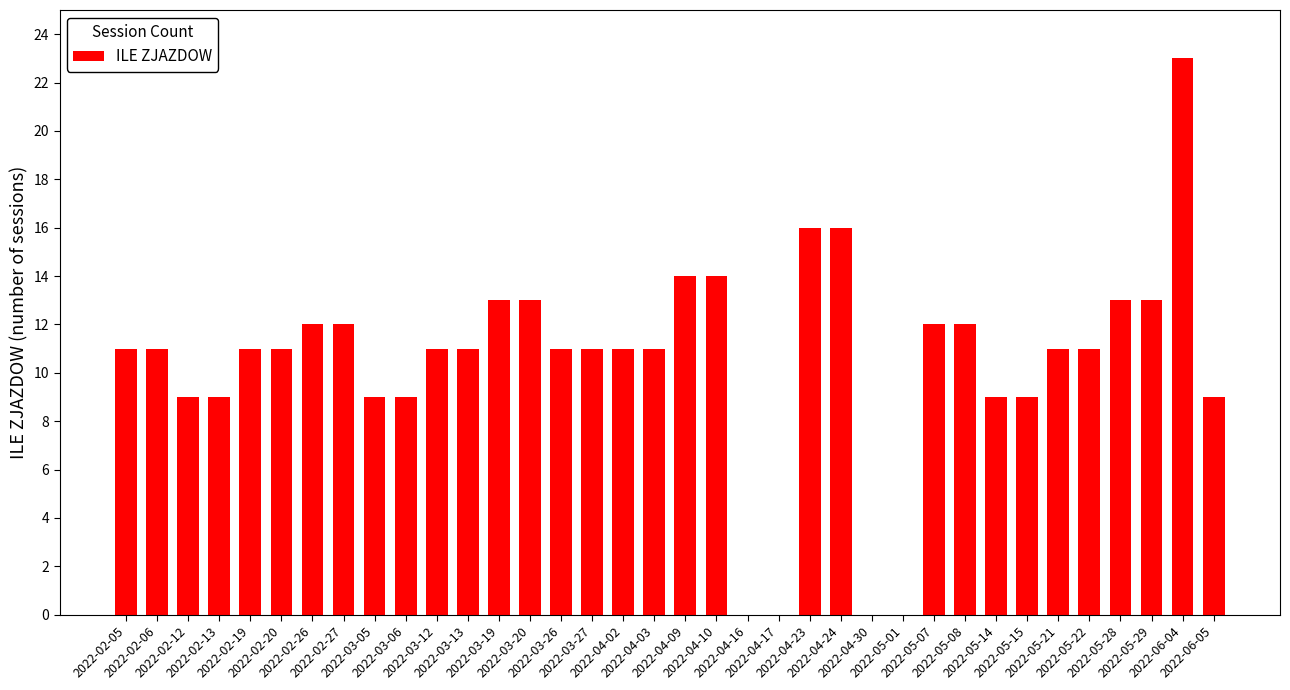

What is the greatest value displayed?

23